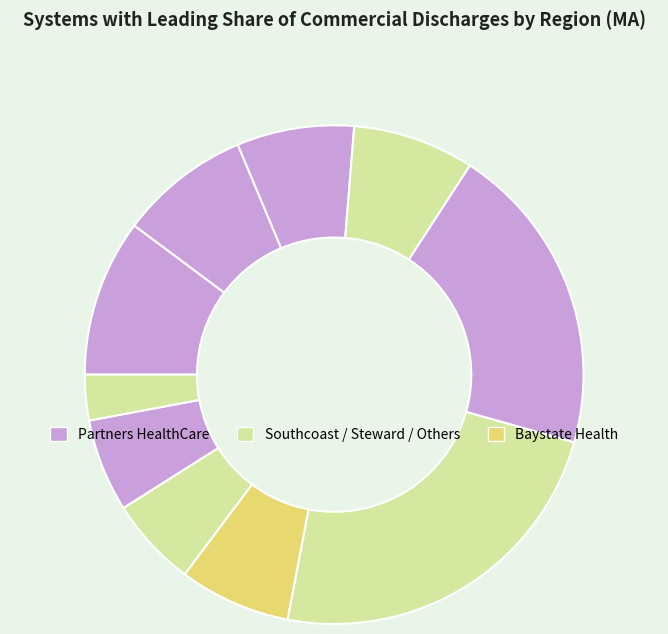

How many segments does this pie chart have?

10